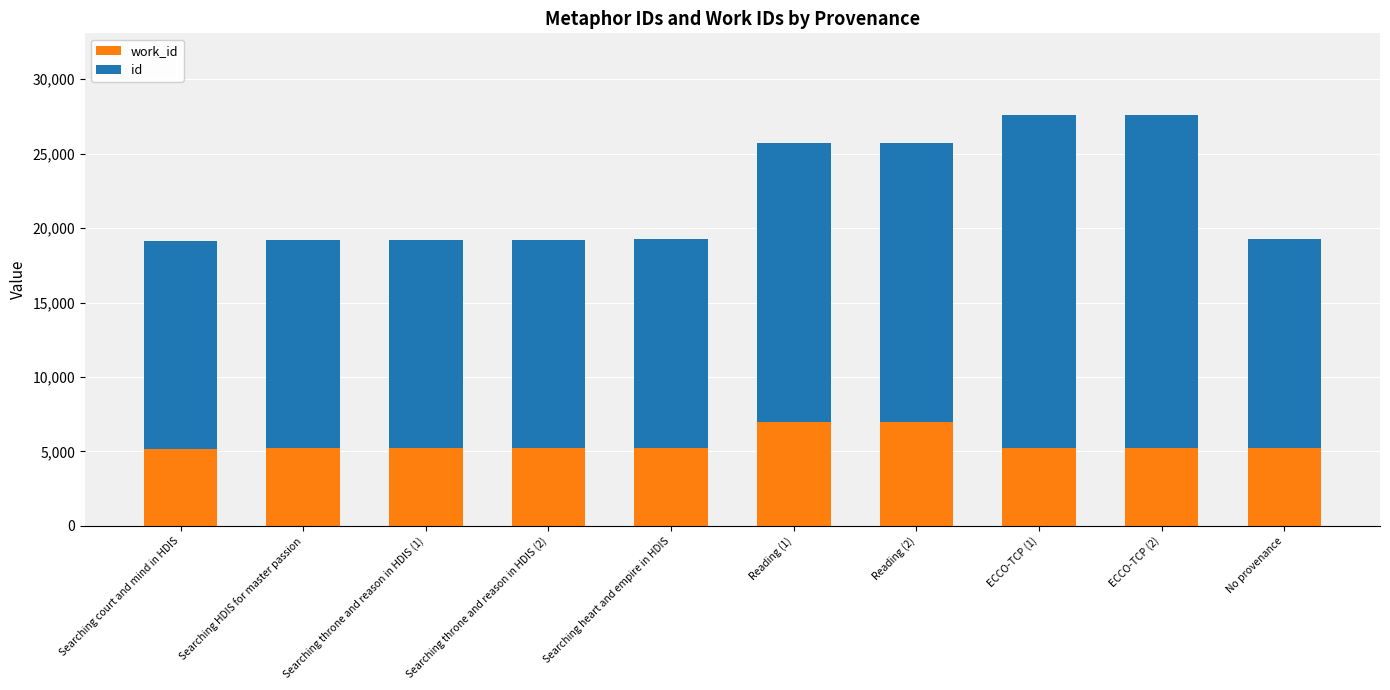

What is the total value across all series at ECCO-TCP (2)?

27572